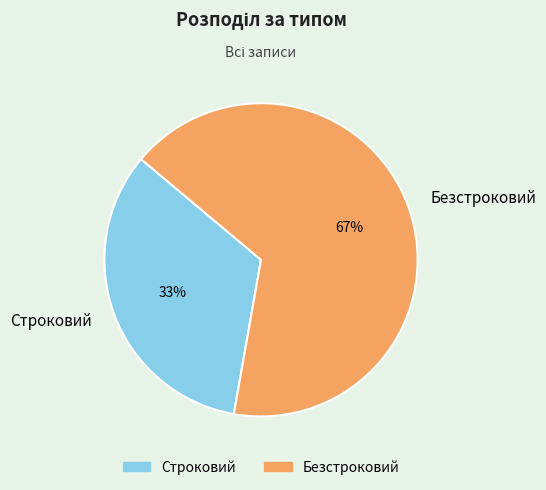

Which slice is the smallest?

Строковий